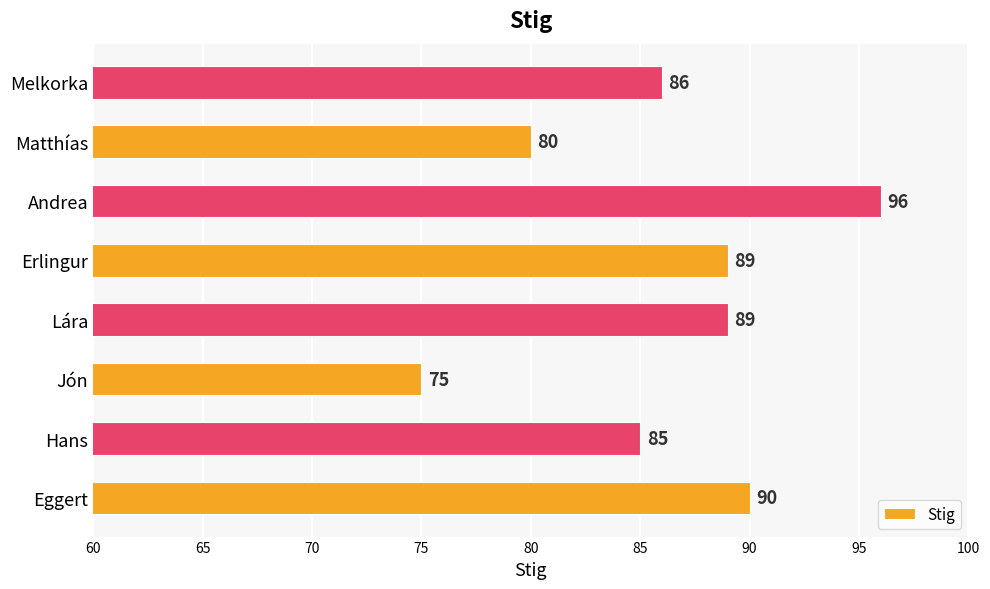

Reading top to bottom, transcribe all the data shown in this chart.

Melkorka=86	Matthías=80	Andrea=96	Erlingur=89	Lára=89	Jón=75	Hans=85	Eggert=90